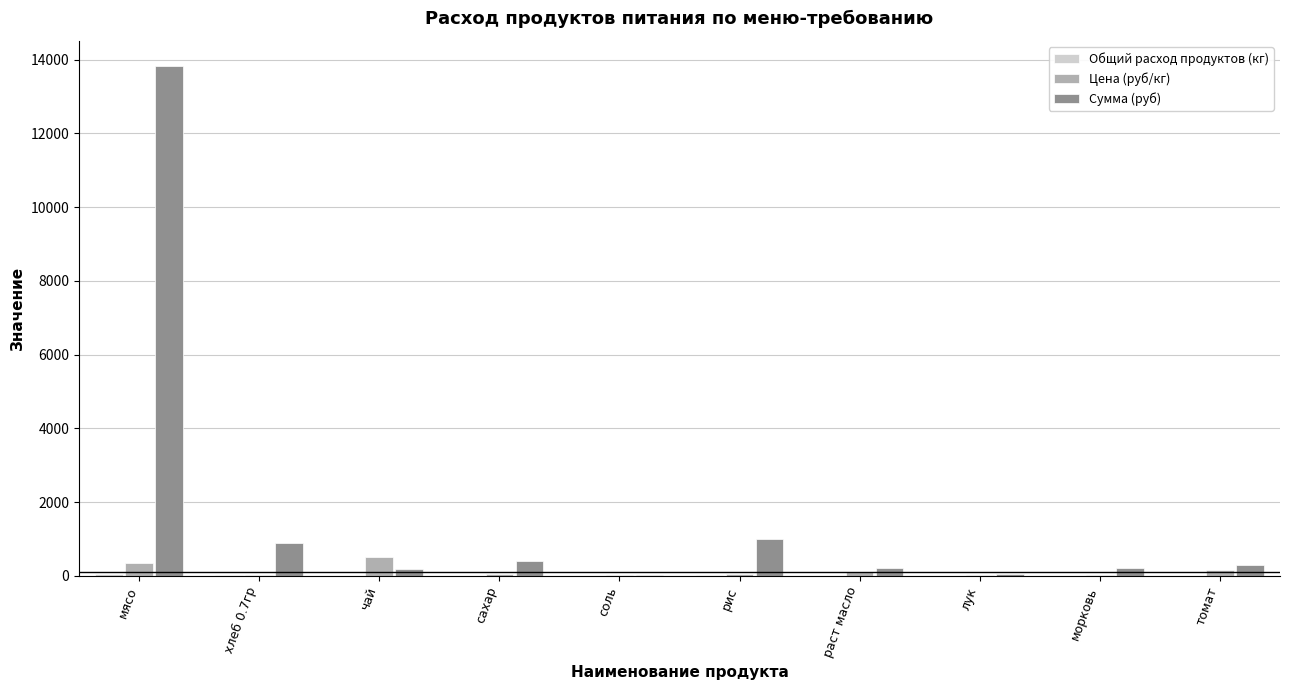

Which series has the largest total across all categories?

Сумма (руб)